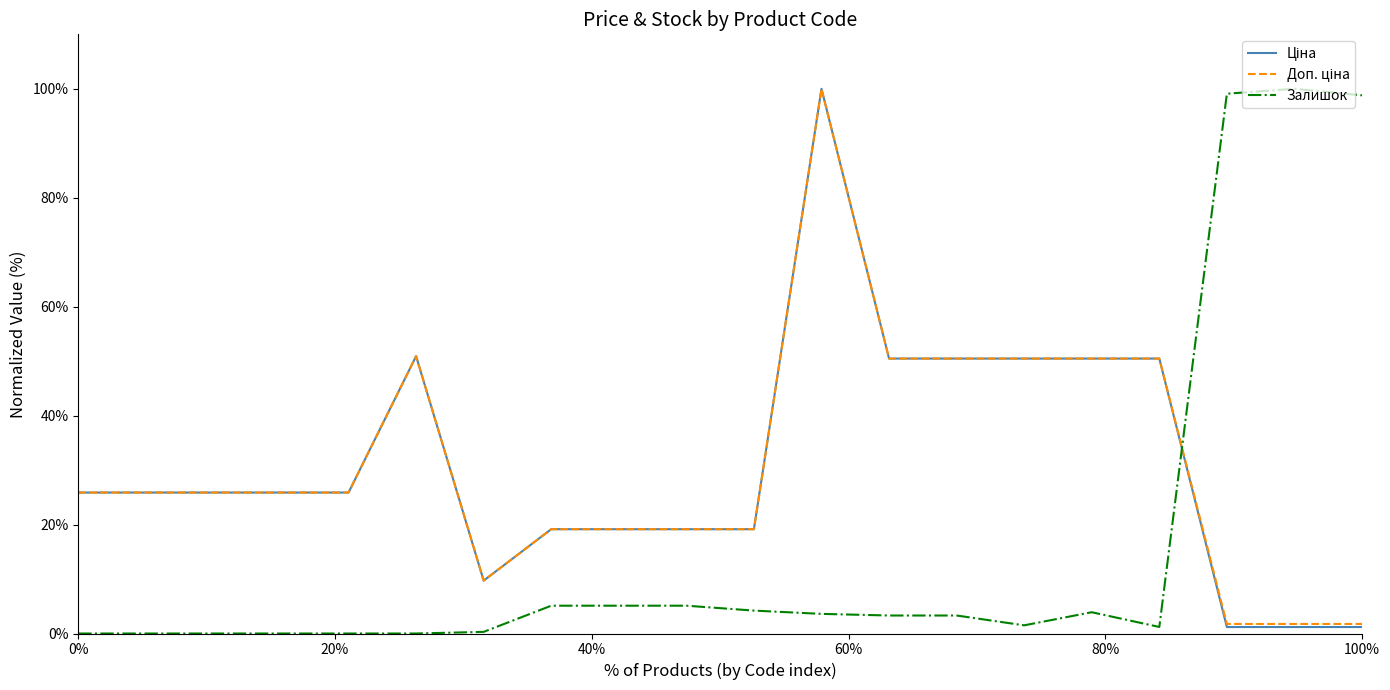

What is the greatest value displayed?

100.0